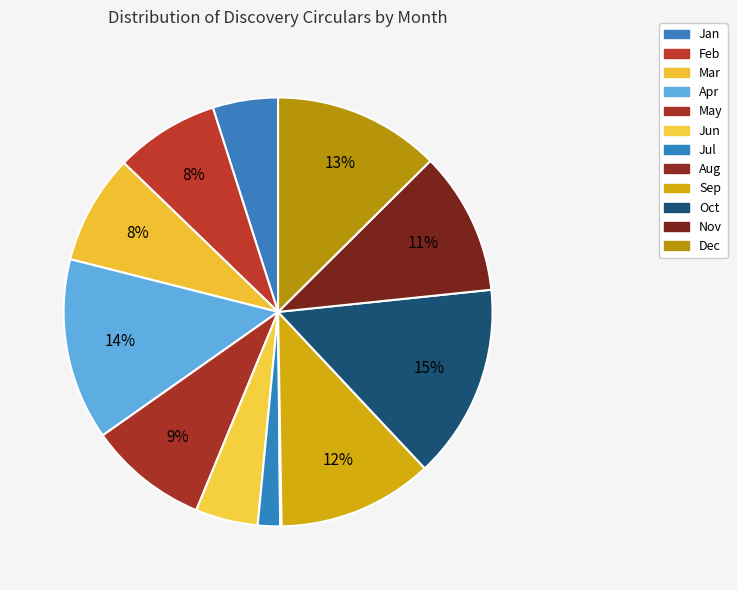

Does any single category account for the majority?

No